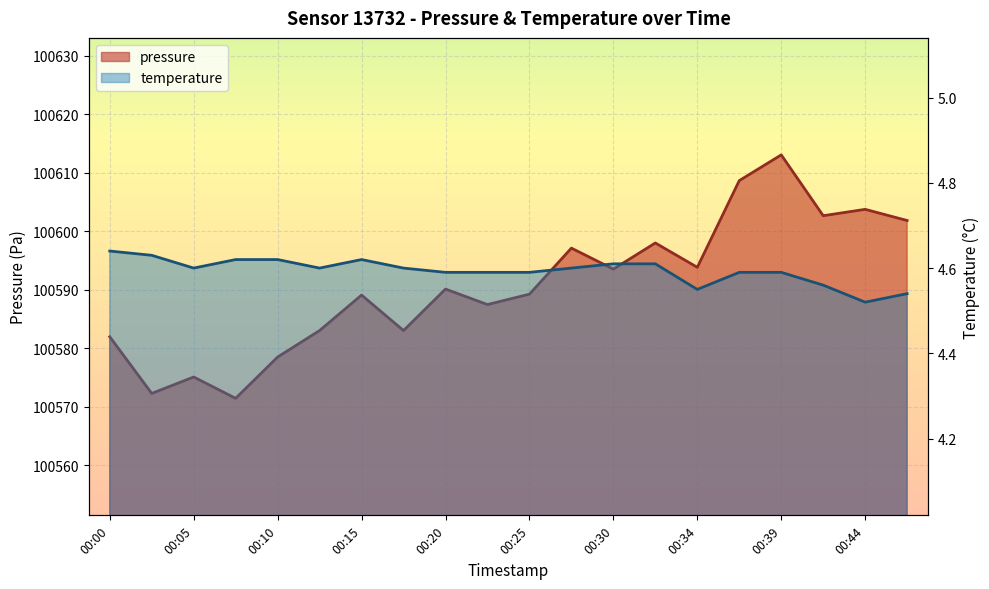

List the series in order of their overall mean, lowest first.

temperature, pressure